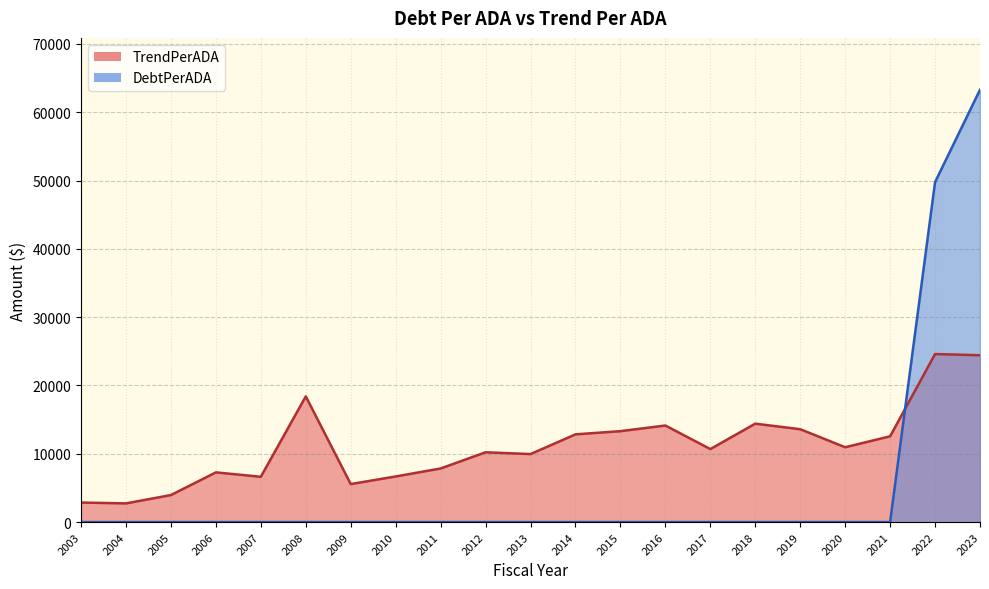

Rank the categories by TrendPerADA value from highest to lowest.

2022, 2023, 2008, 2018, 2016, 2019, 2015, 2014, 2021, 2020, 2017, 2012, 2013, 2011, 2006, 2010, 2007, 2009, 2005, 2003, 2004